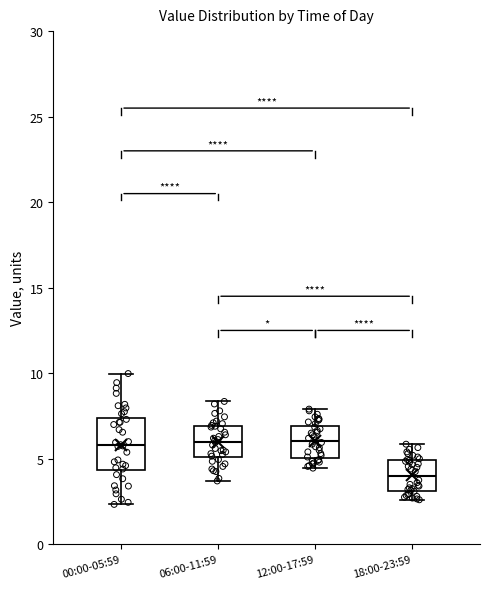

Reading left to right, read every box against the y-axis: the position of its median line, the range the box covers, and the ends of its whiskers. The values are not printed on the chart, so give them approximately, as read against the axis.

00:00-05:59: median 6.0, box 4.5 to 7.5, whiskers 2.5 to 10.0
06:00-11:59: median 6.0, box 5.0 to 7.0, whiskers 3.5 to 8.5
12:00-17:59: median 6.0, box 5.0 to 7.0, whiskers 4.5 to 8.0
18:00-23:59: median 4.0, box 3.0 to 5.0, whiskers 2.5 to 6.0